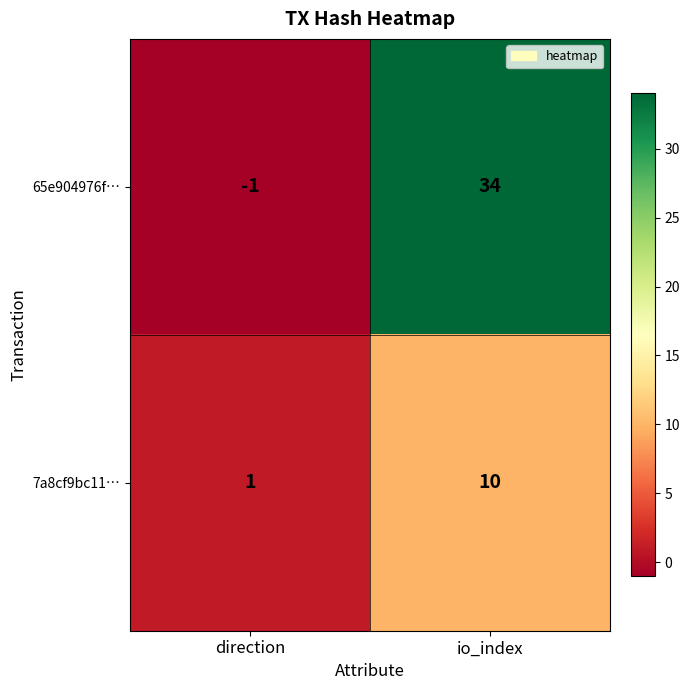

Is it true that 65e904976f… equals -2 at direction?

False